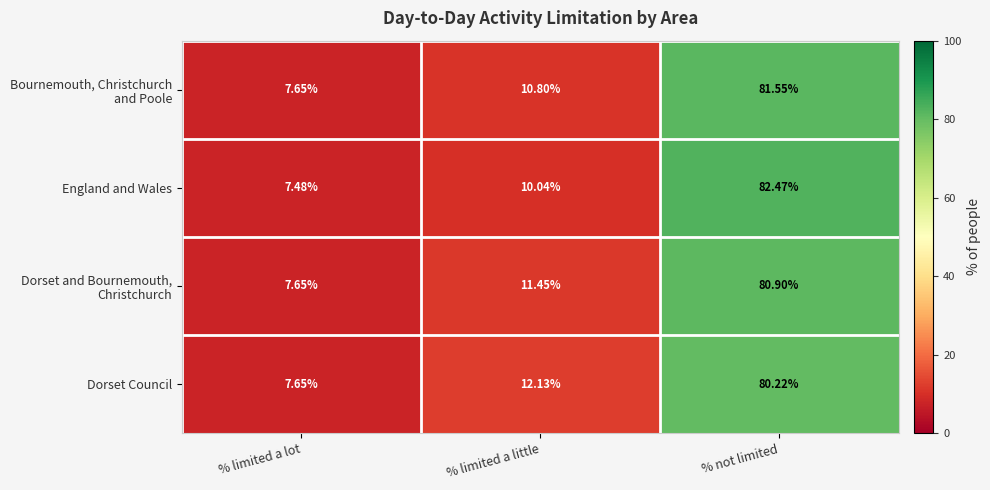

Rank the categories by England and Wales value from lowest to highest.

% limited a lot, % limited a little, % not limited